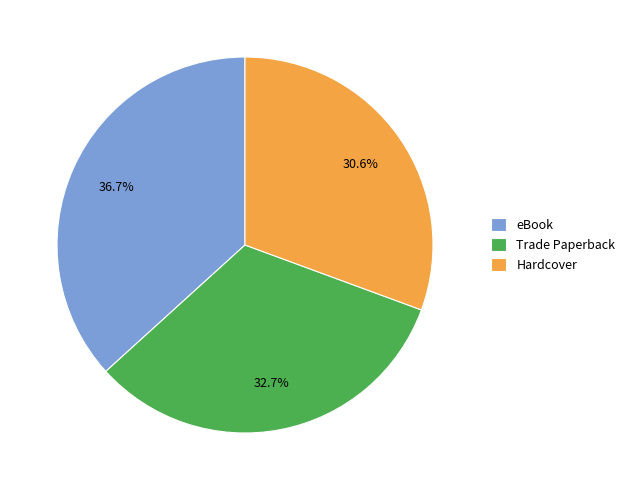

What is the largest slice in the pie chart?

eBook